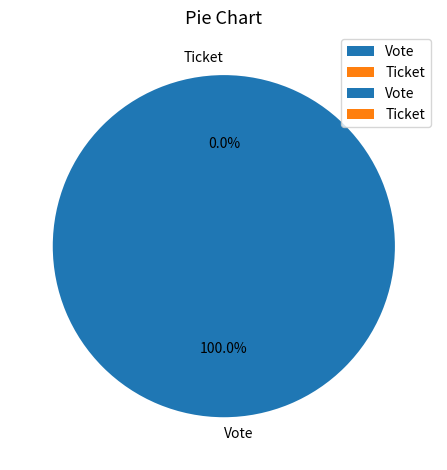

Is it true that Ticket is 0% of the pie?

True